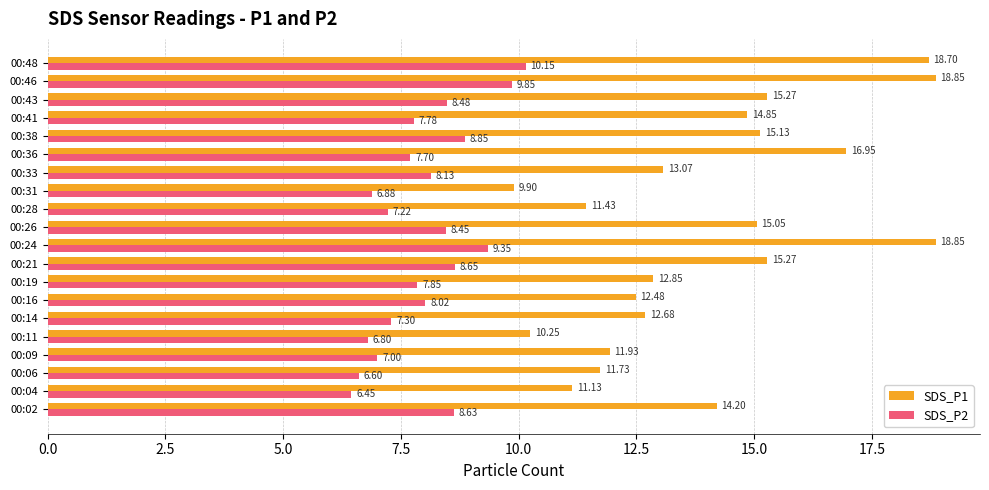

Which series has the largest total across all categories?

SDS_P1